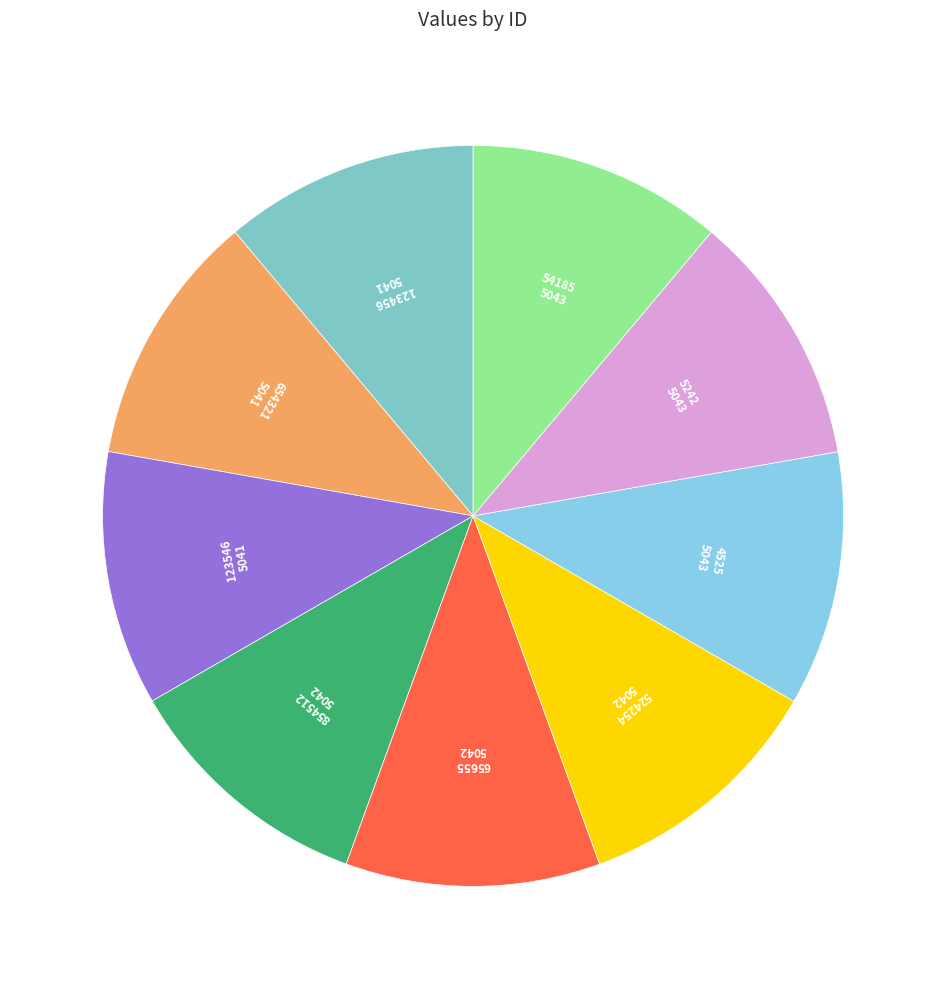

Which slice is the smallest?

123456